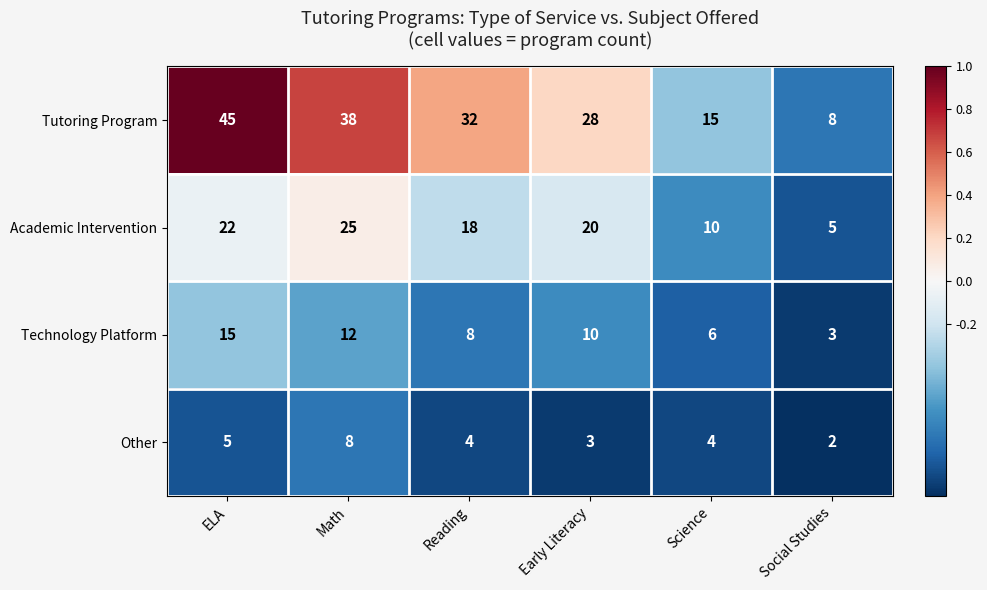

What is the difference between the maximum and minimum values in the Academic Intervention series?

20